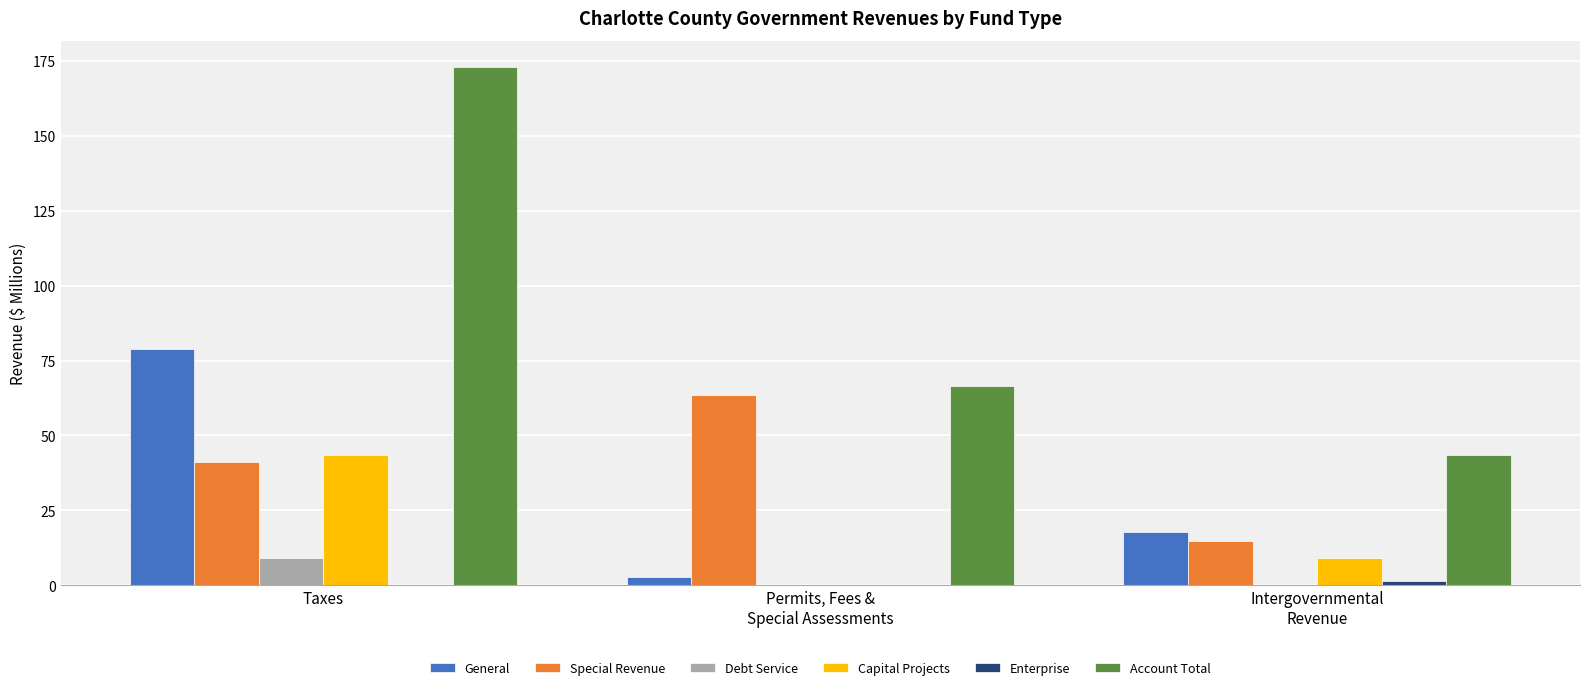

Which series changed the most between Taxes and Permits, Fees &
Special Assessments?

Account Total